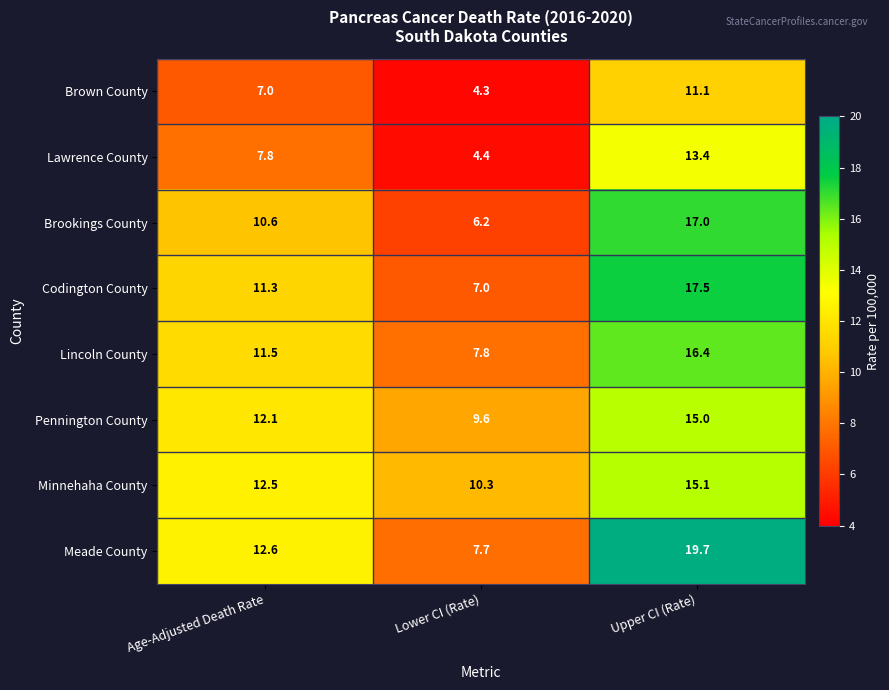

Which series has the widest spread of values?

Meade County